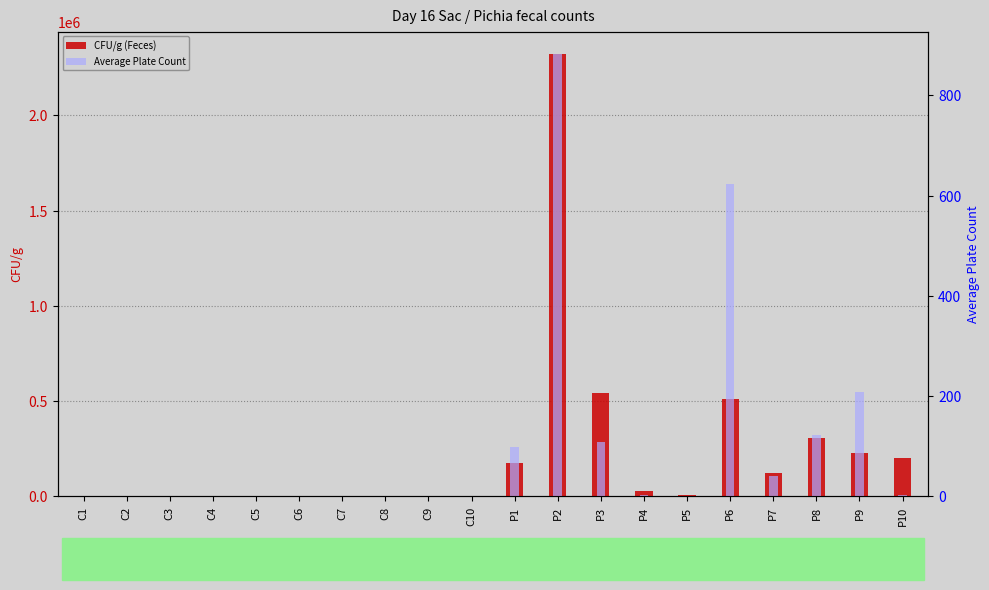

How many groups of bars are there?

20